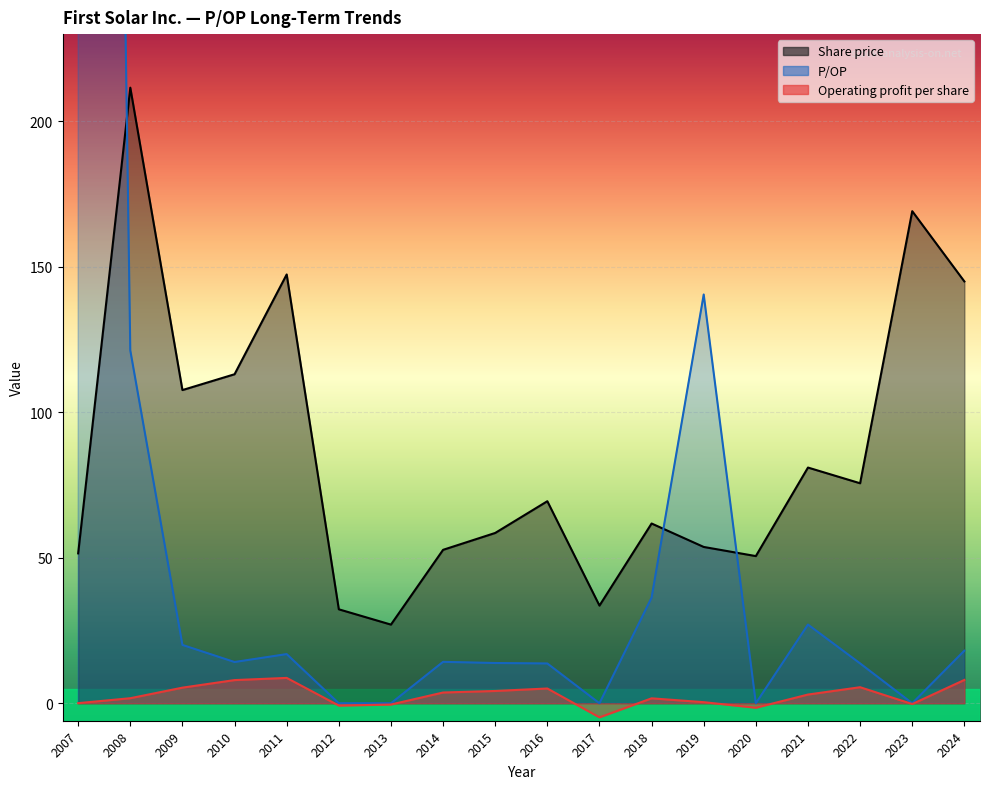

Which series changed the most between 2010 and 2009?

P/OP